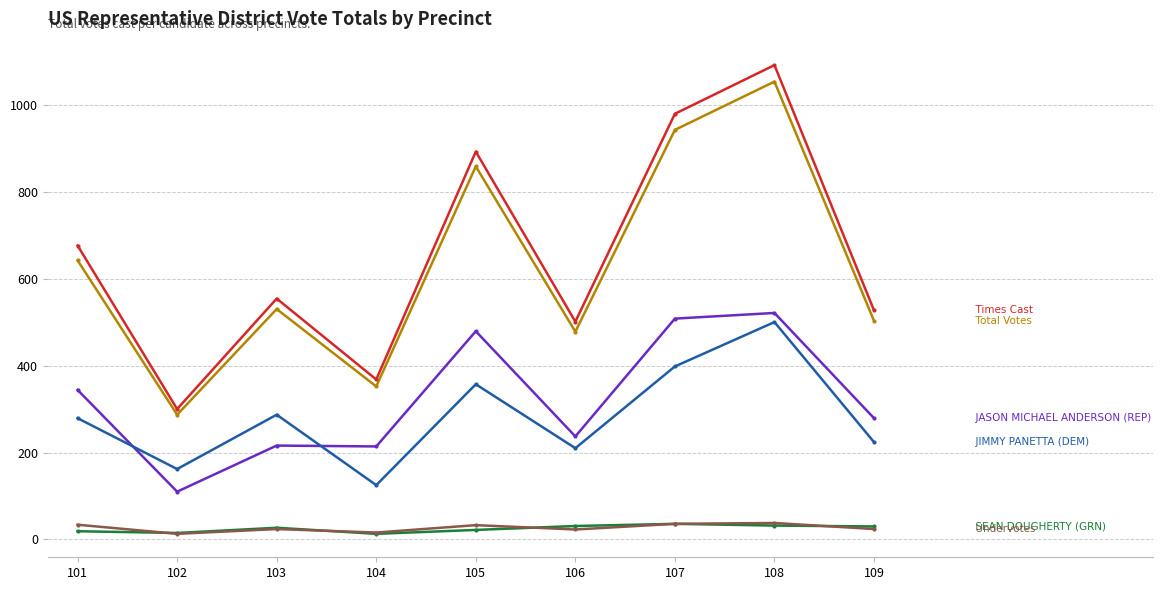

Which label corresponds to the largest value in the chart?

108